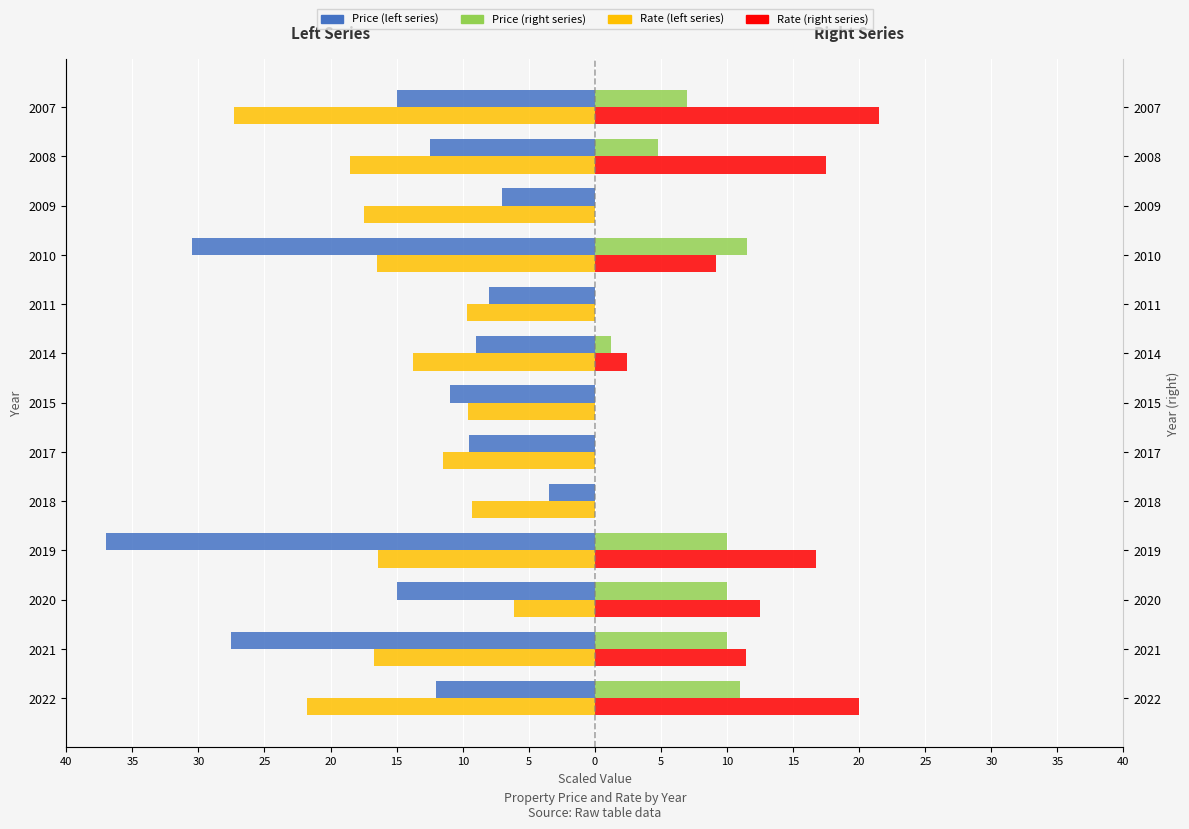

What is the maximum value for Rate (left series)?

-6.1